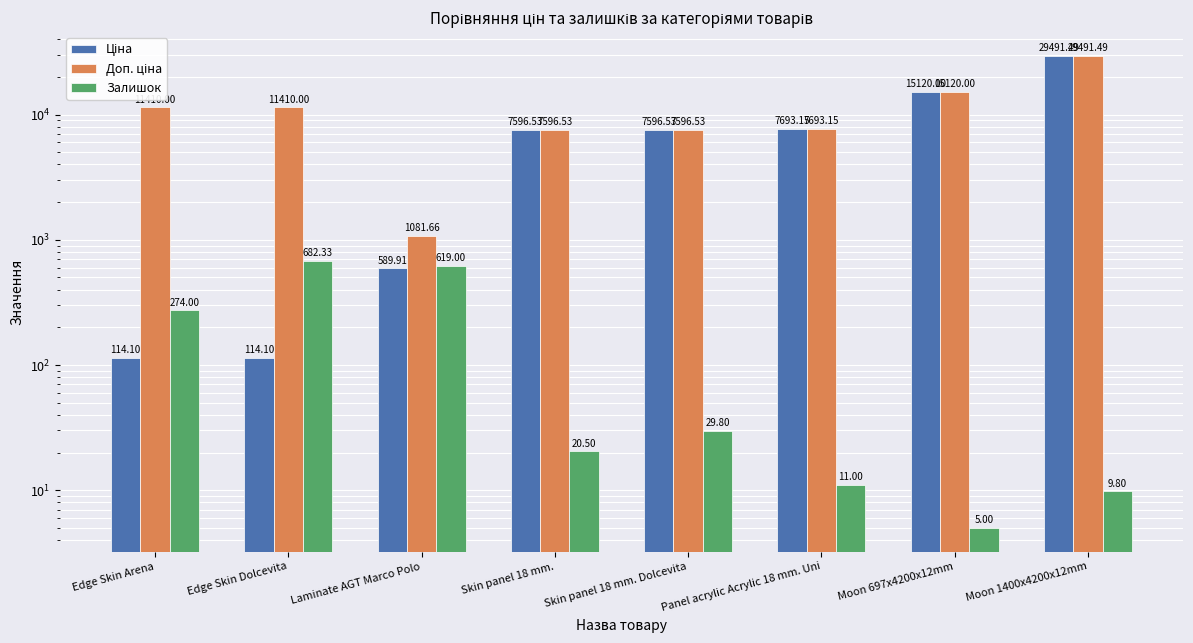

What is the average value of the Залишок series?

206.4